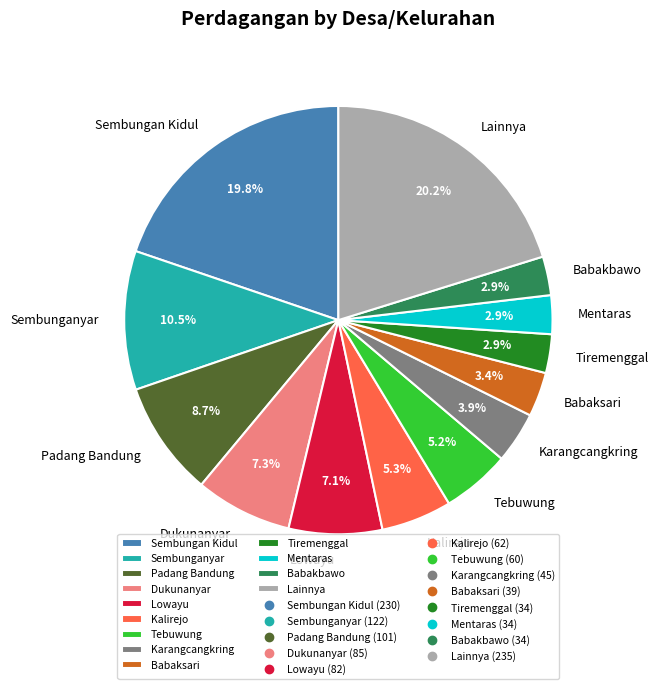

What portion of the pie excludes Sembungan Kidul?

80.2%